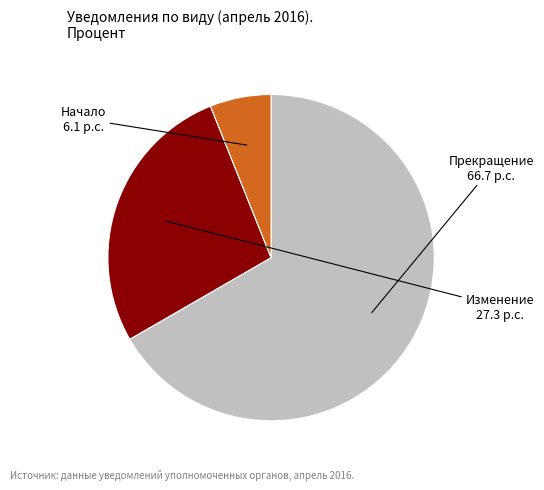

Is there a majority slice in this chart?

Yes